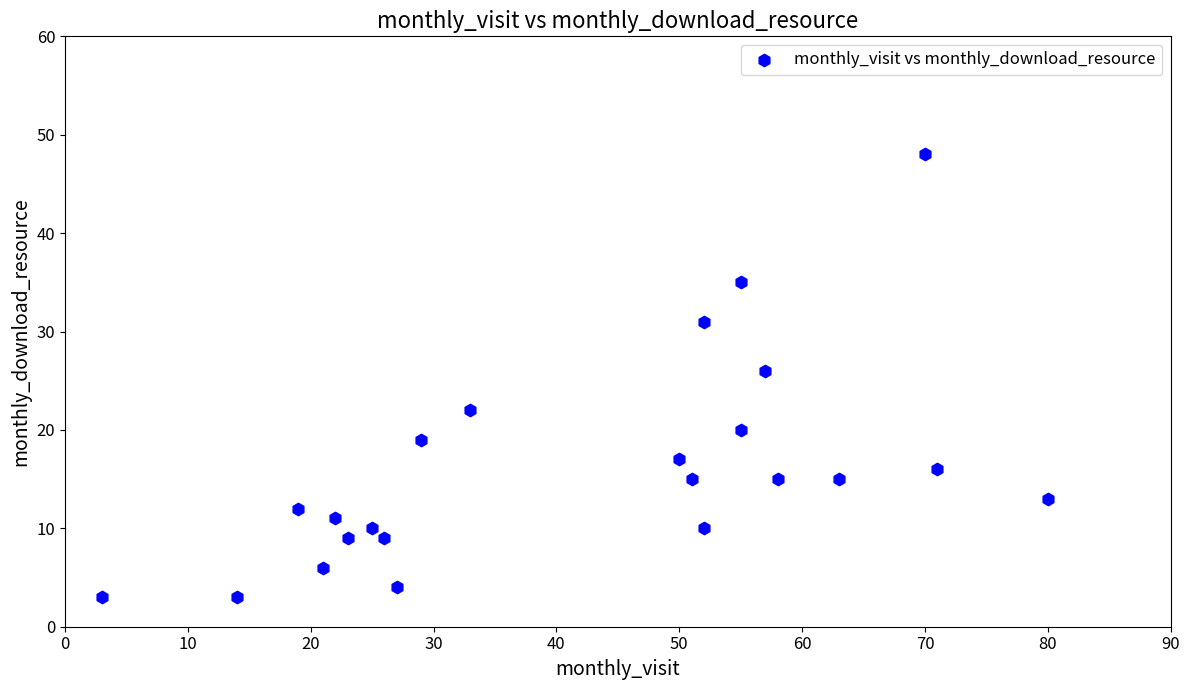

What Y value in the scatter plot is closest to 25?

26